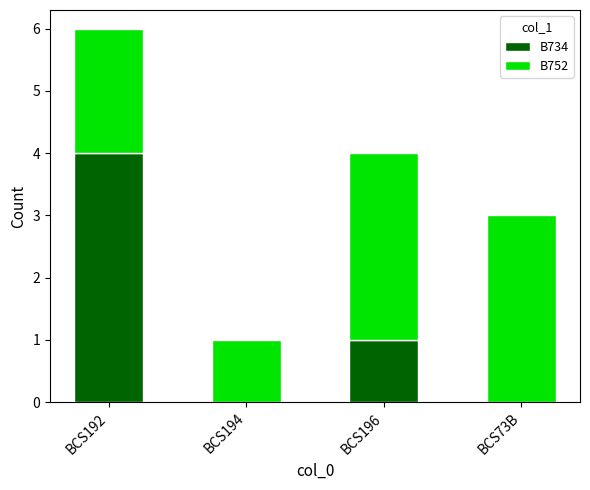

What is the sum of all B734 values?

5